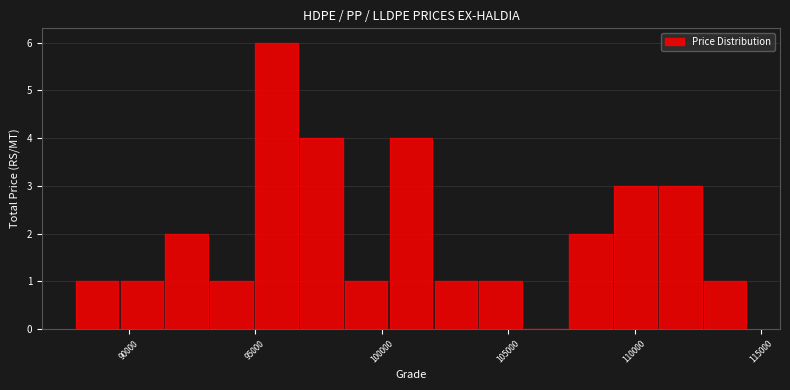

Read against the x-axis, roughly where is the centre of the tallest bar?

96000